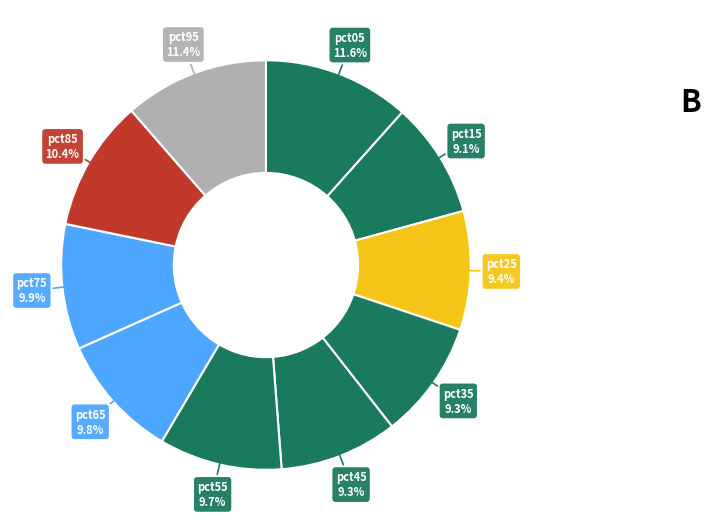

How many segments does this pie chart have?

10